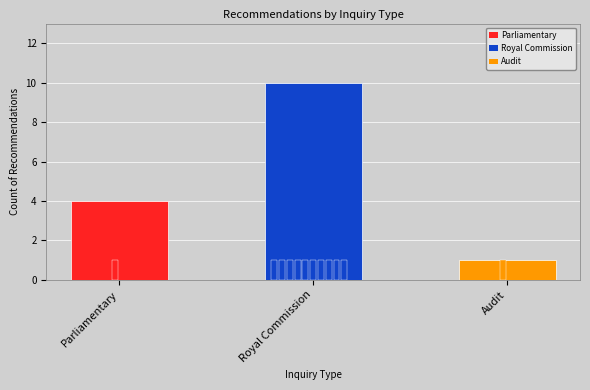

Reading right to left, what are all the values shown in this chart?

1	10	4